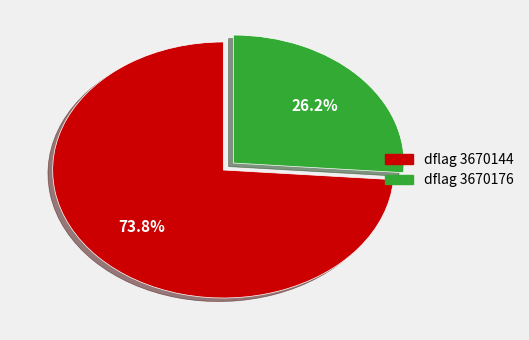

Does any single category account for the majority?

Yes